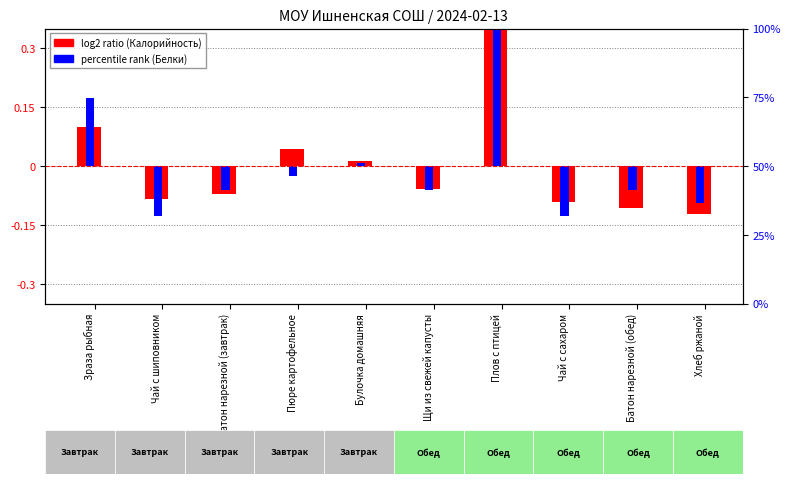

What is the smallest value displayed?

-0.1